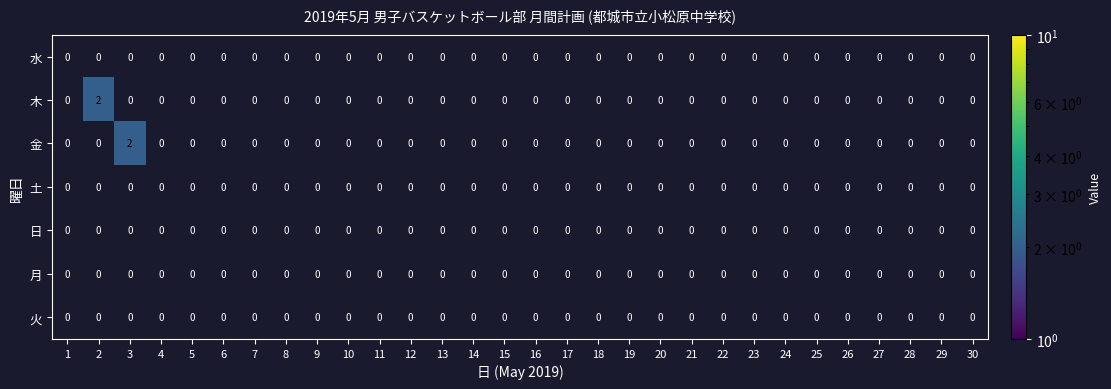

The 火 series shows 0 at 3. True or false?

True